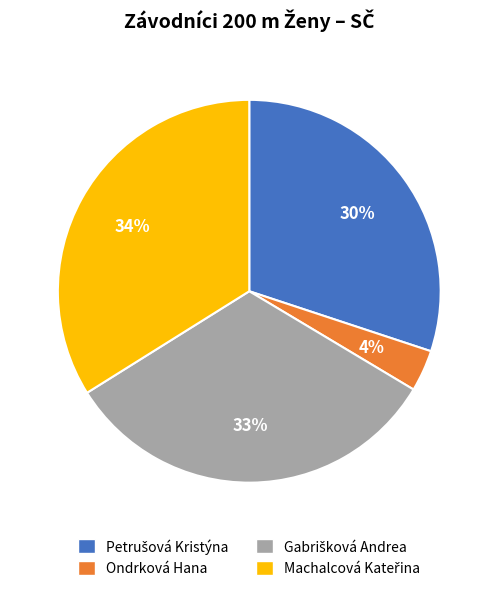

What percentage is the Ondrková Hana slice, to the nearest percent?

4%